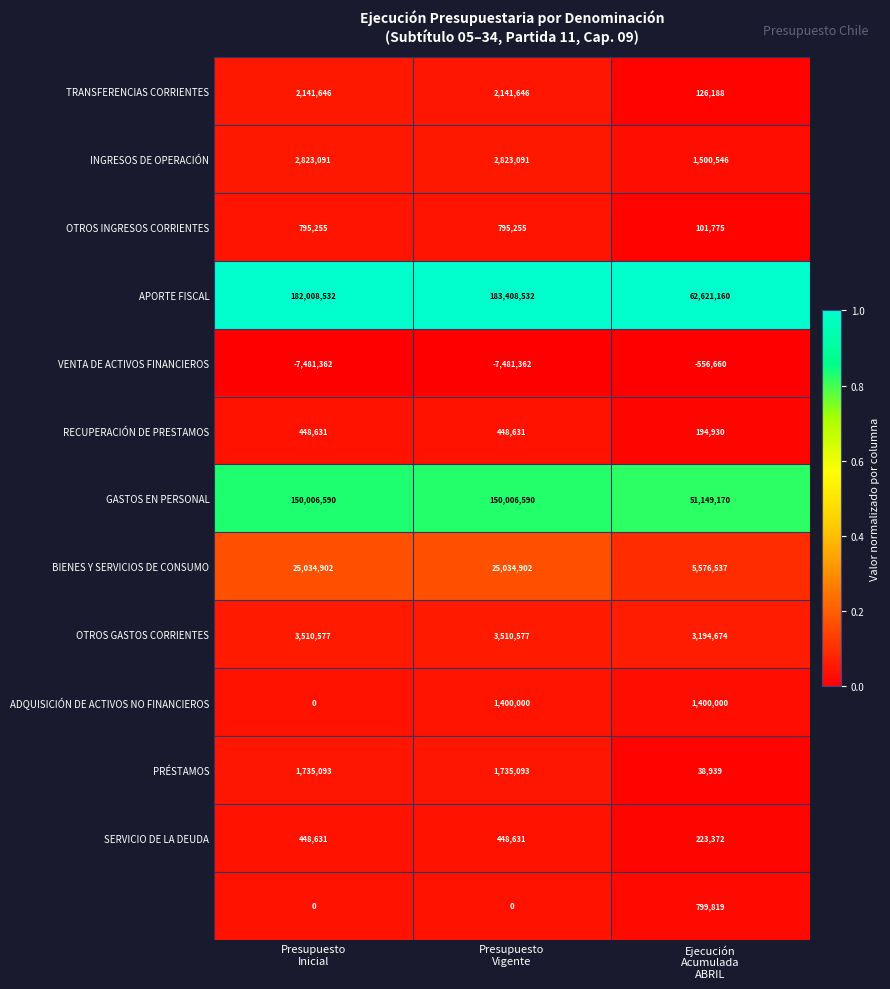

How many data points does each series have?

3